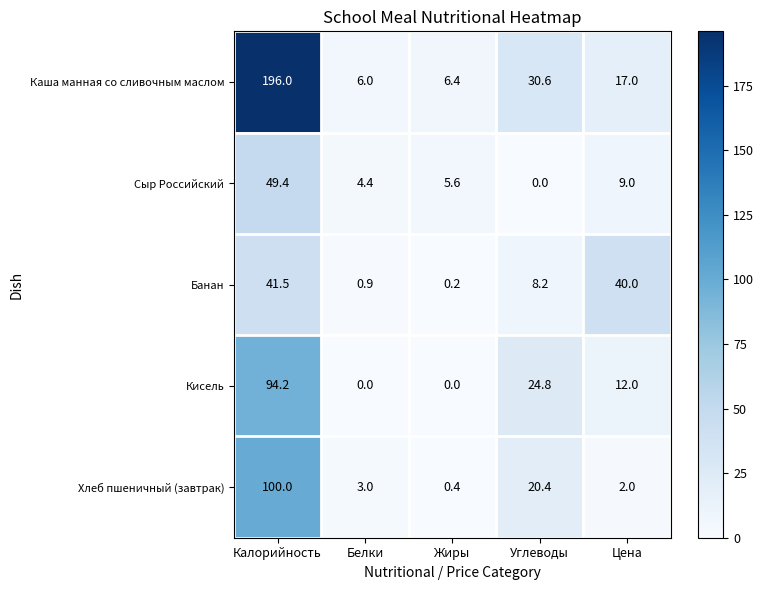

What is the spread (max minus min) of values at Калорийность?

154.5